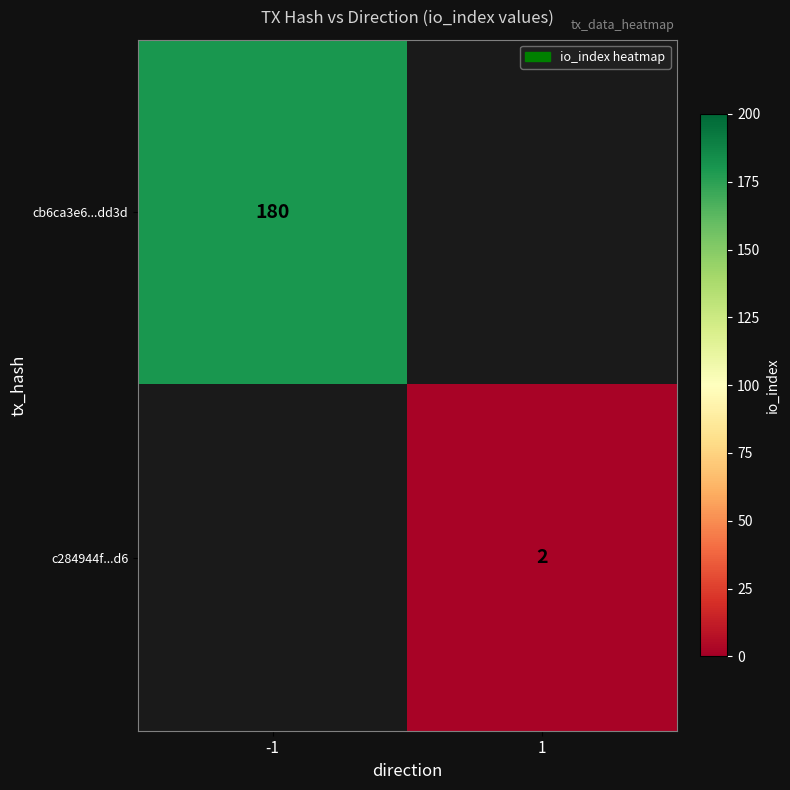

How many categories are shown in the chart?

2